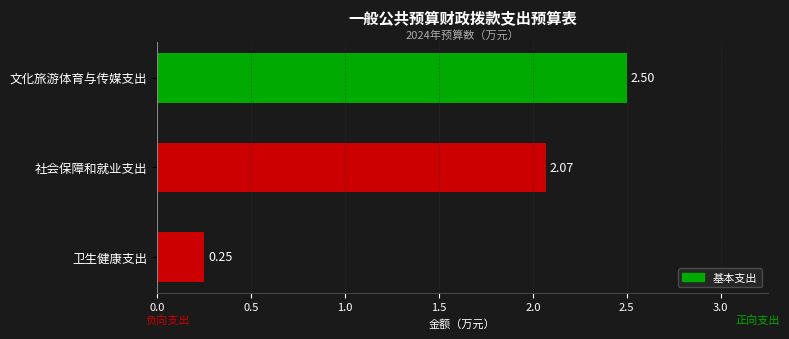

What is the difference between the second highest and minimum values?

1.8